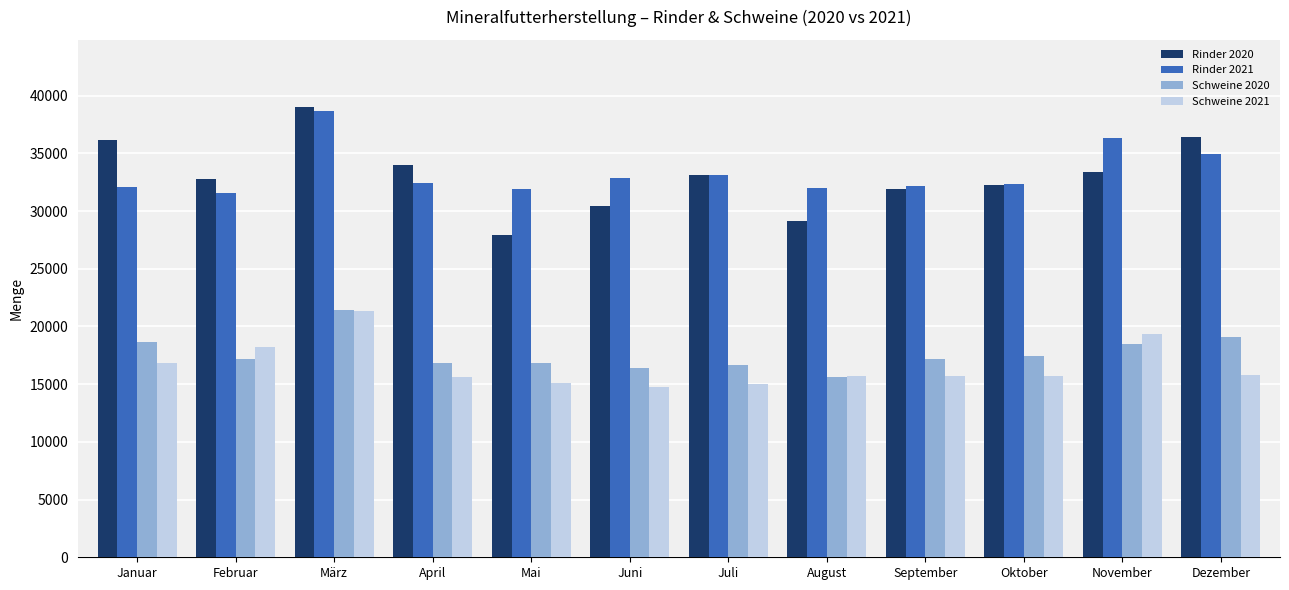

What is the value of the Rinder 2021 bar at the 11th from the left?

36323.6